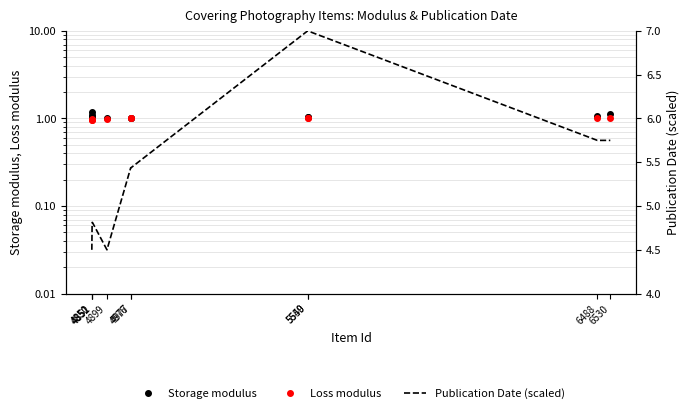

Reading left to right, extract all data points from this chart.

Storage modulus: 4850=1.2	4851=1.1	4852=1.1	4899=1.0	4976=1.0	4977=1.0	5549=1.0	5550=1.1	6488=1.1	6530=1.1
Loss modulus: 4850=0.9	4851=1.0	4852=1.0	4899=1.0	4976=1.0	4977=1.0	5549=1.0	5550=1.0	6488=1.0	6530=1.0
Publication Date (scaled): 4850=4.5	4851=4.8	4852=4.8	4899=4.5	4976=5.4	4977=5.4	5549=7.0	5550=7.0	6488=5.8	6530=5.8